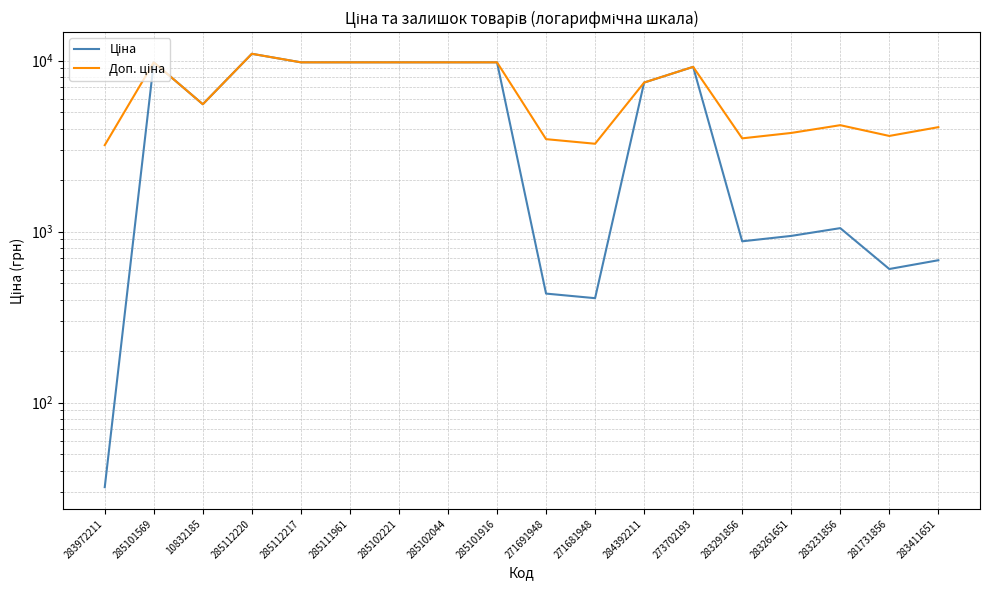

What is the label of the 18th point from the left?

283411651